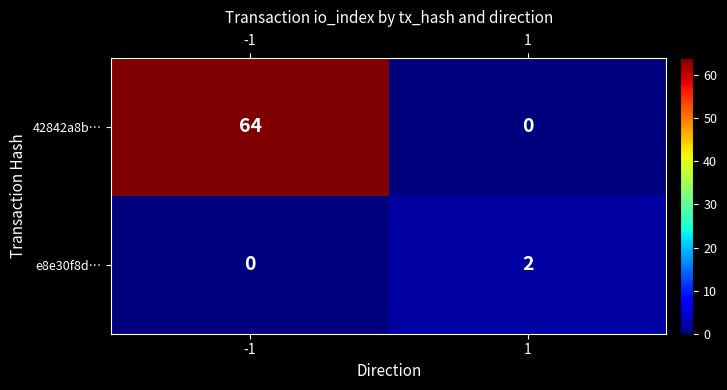

Count the number of data series in this chart.

2